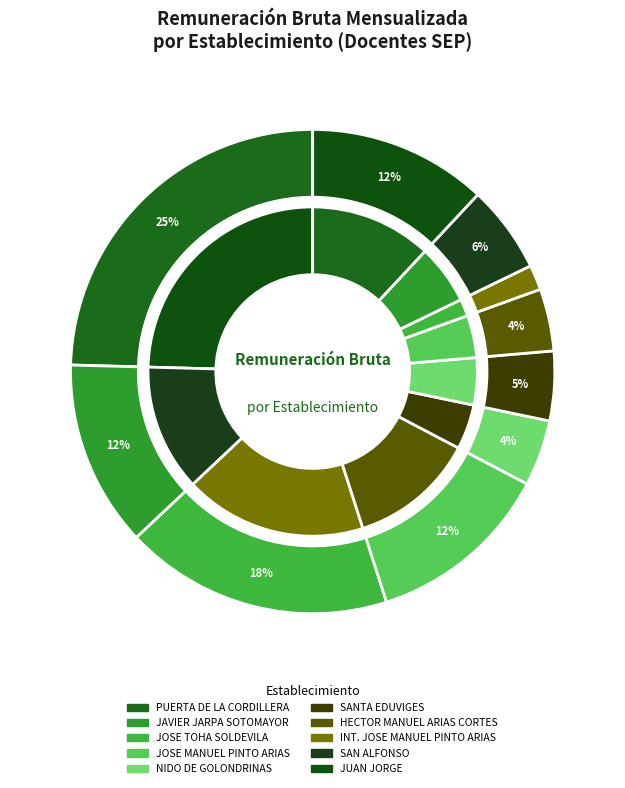

Which slice is the largest?

PUERTA DE LA CORDILLERA